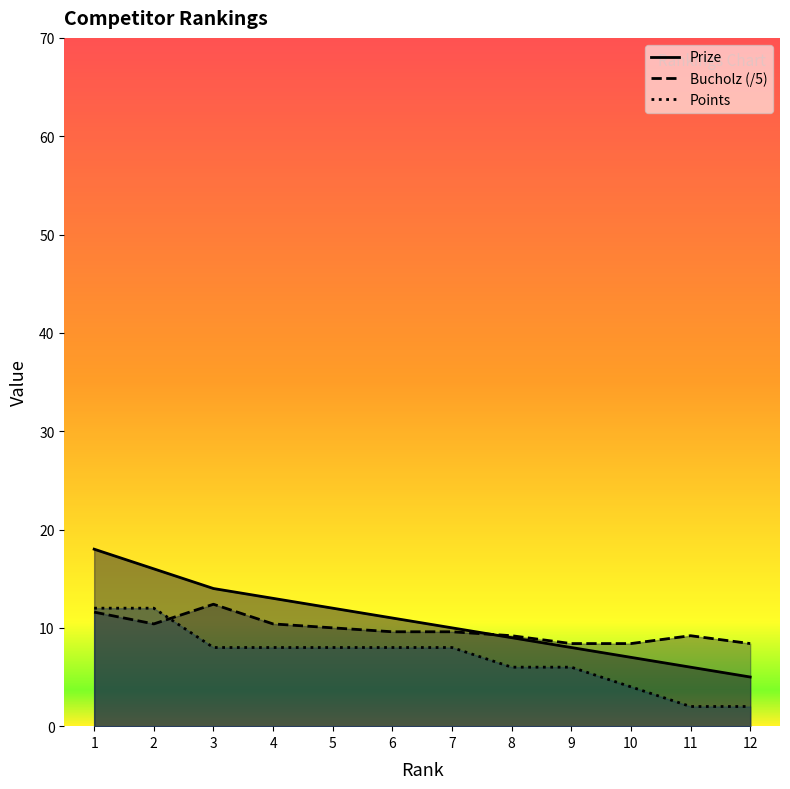

What is the sum of all Bucholz values?

117.6